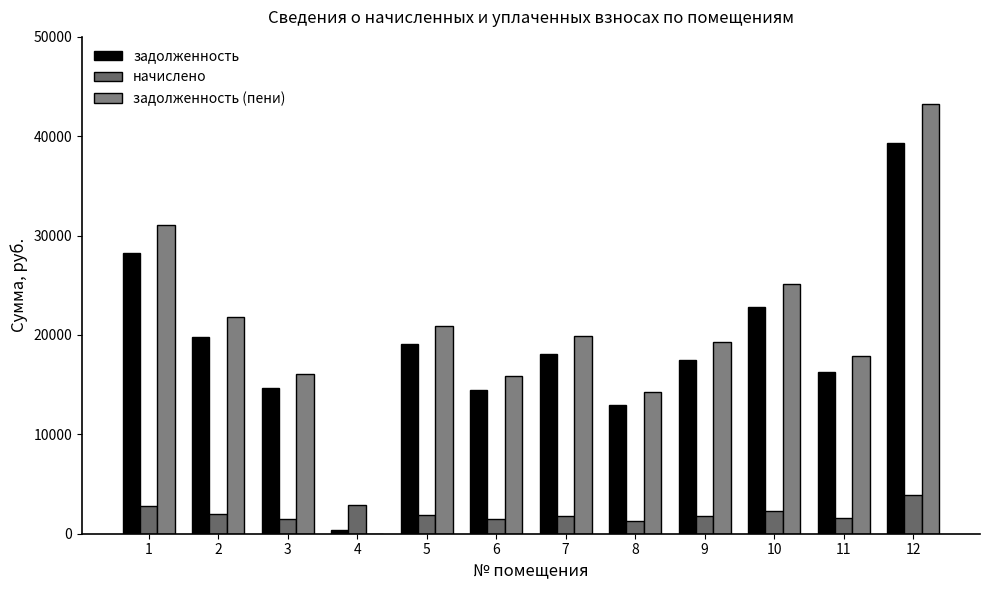

The value of задолженность at 4 is 707.0. True or false?

False